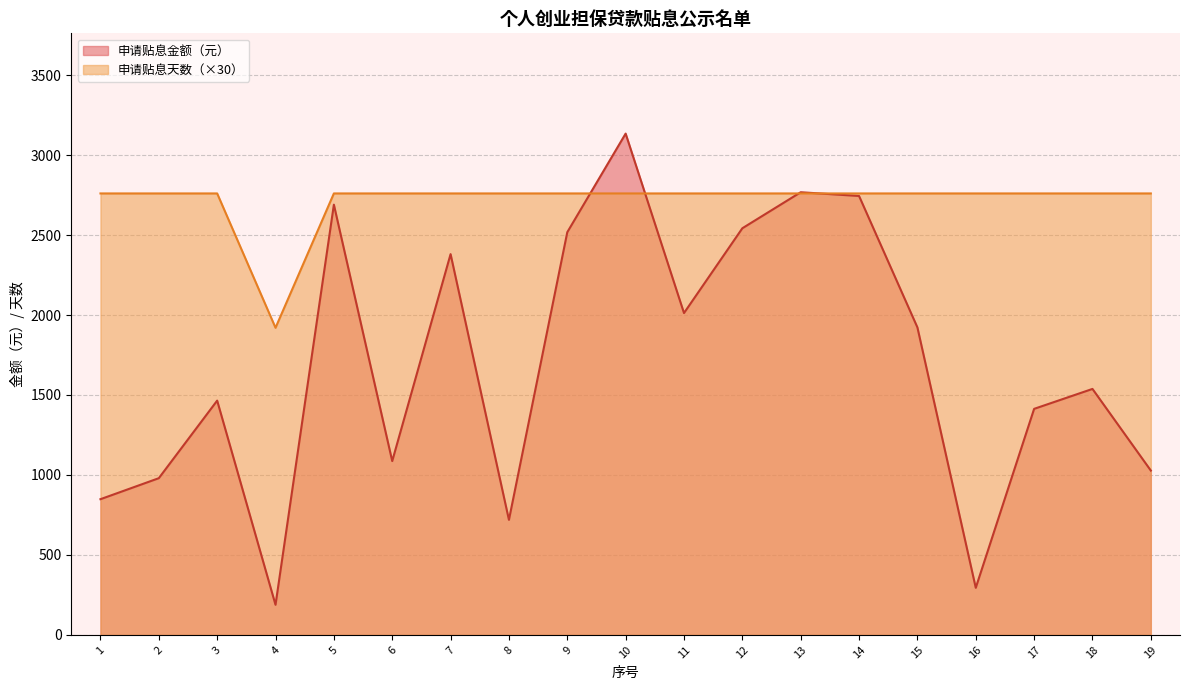

At which category is the sum across all series the highest?

10